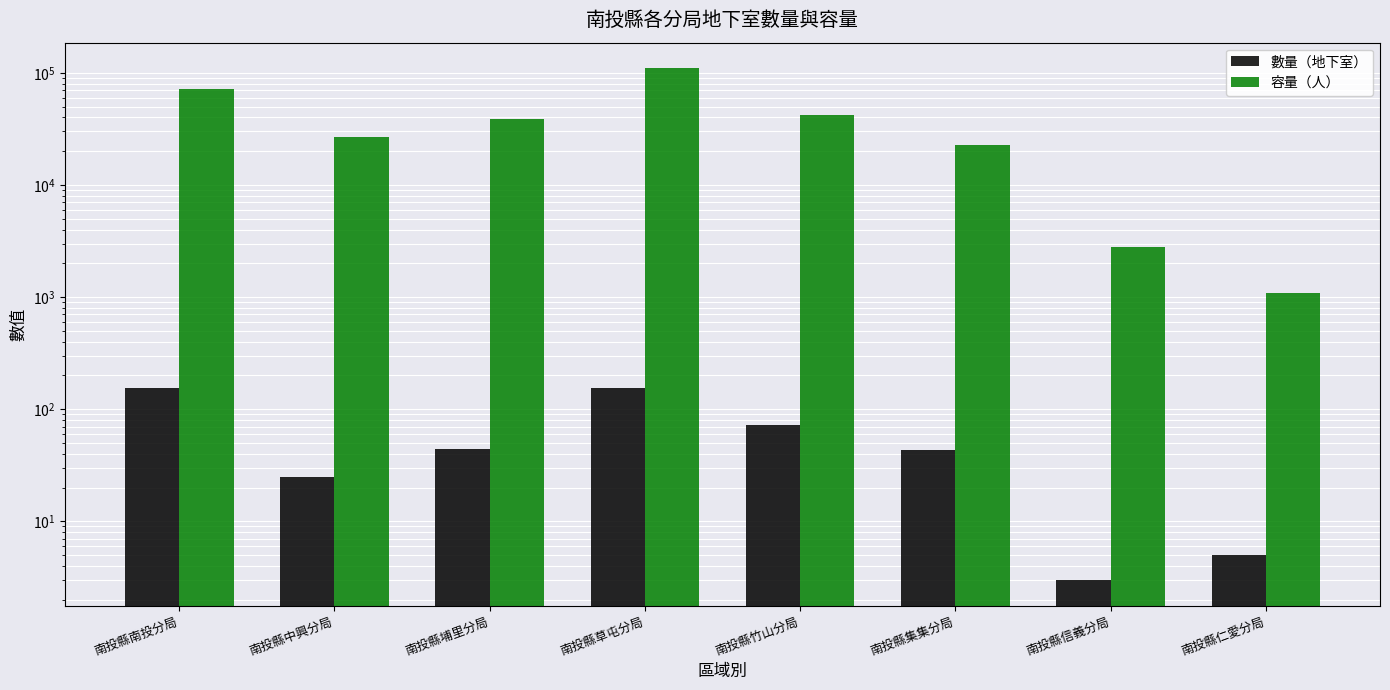

What is the label of the 6th bar from the right?

南投縣埔里分局